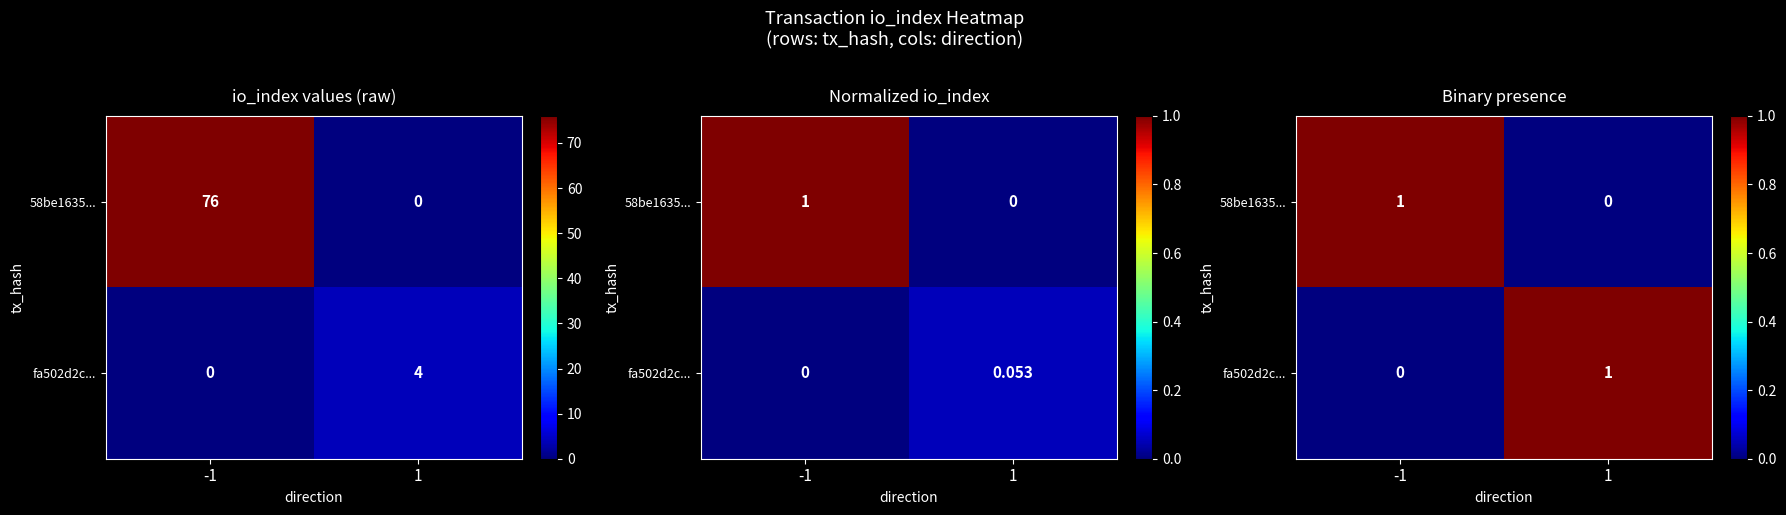

What is the spread (max minus min) of values at -1?

1